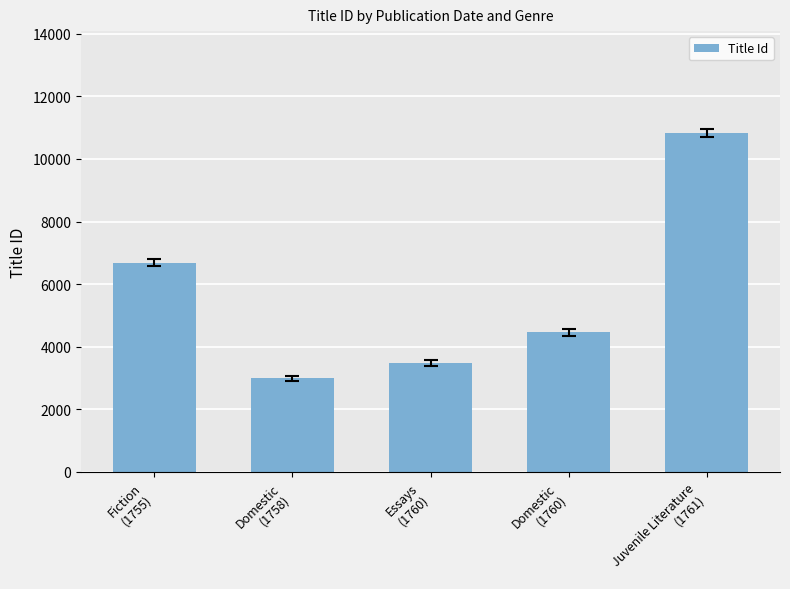

Rank the categories by value from lowest to highest.

Domestic
(1758), Essays
(1760), Domestic
(1760), Fiction
(1755), Juvenile Literature
(1761)